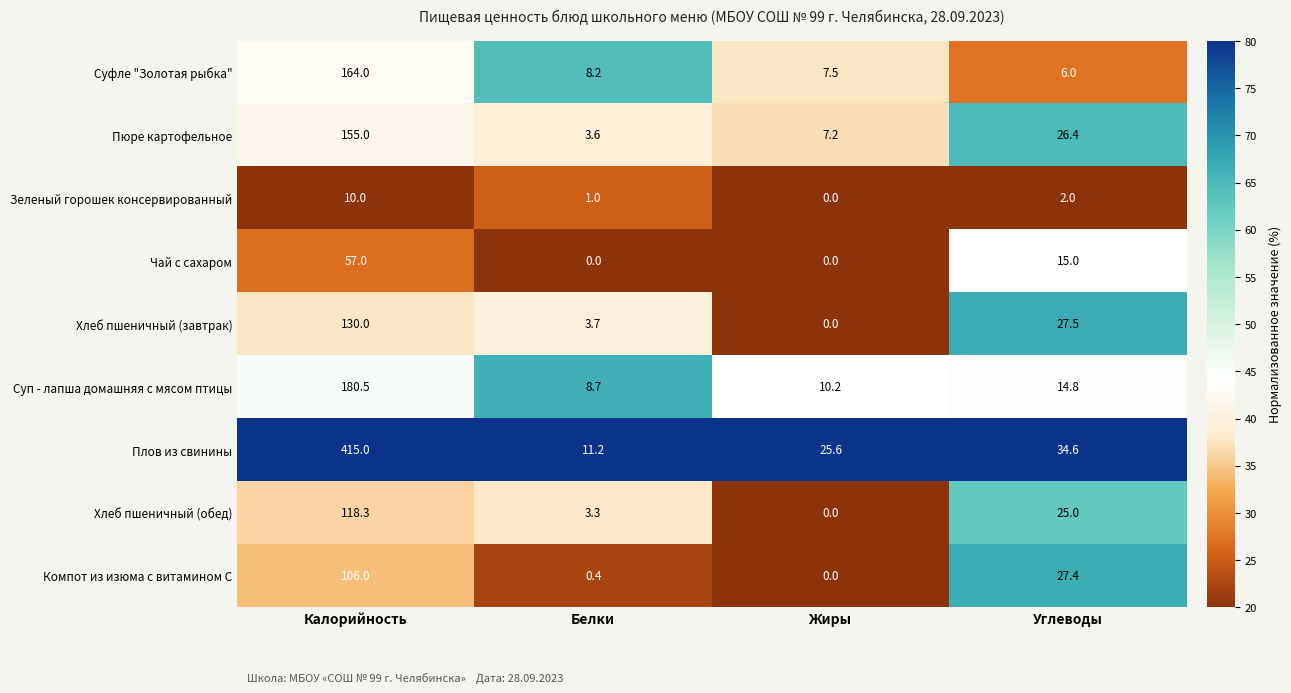

Is it true that Чай с сахаром equals 9.7 at Углеводы?

False